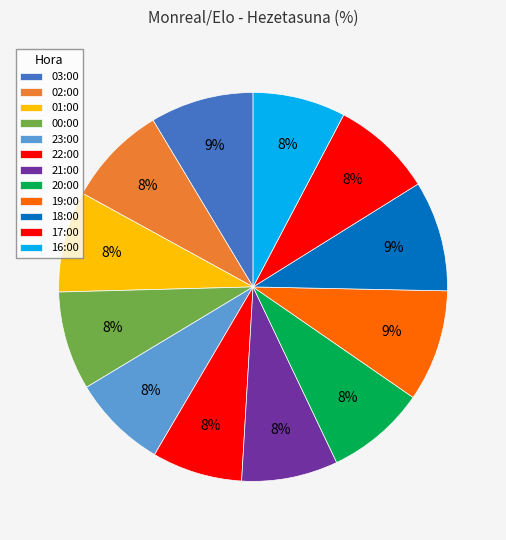

Combined, what portion of the pie is 23:00 and 18:00?

17.1%